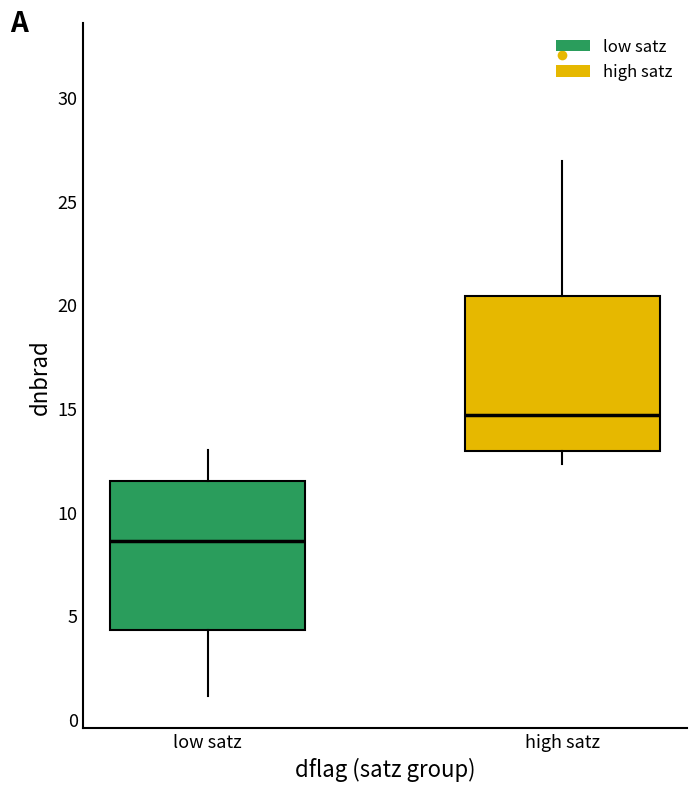

Reading left to right, transcribe this box plot: for each box, give where its median line is, the range the box spans, and where its two whiskers end, as read against the y-axis. The values are not printed on the chart, so give them approximately, as read against the axis.

low satz: median 8.5, box 4.5 to 11.5, whiskers 1.0 to 13.0
high satz: median 14.5, box 13.0 to 20.5, whiskers 12.5 to 27.0